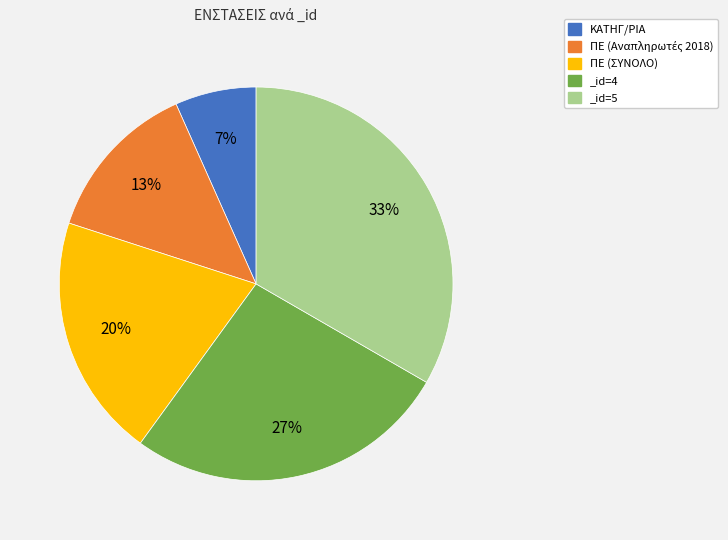

To the nearest percent, what is the combined percentage of _id=5 and _id=4?

60%